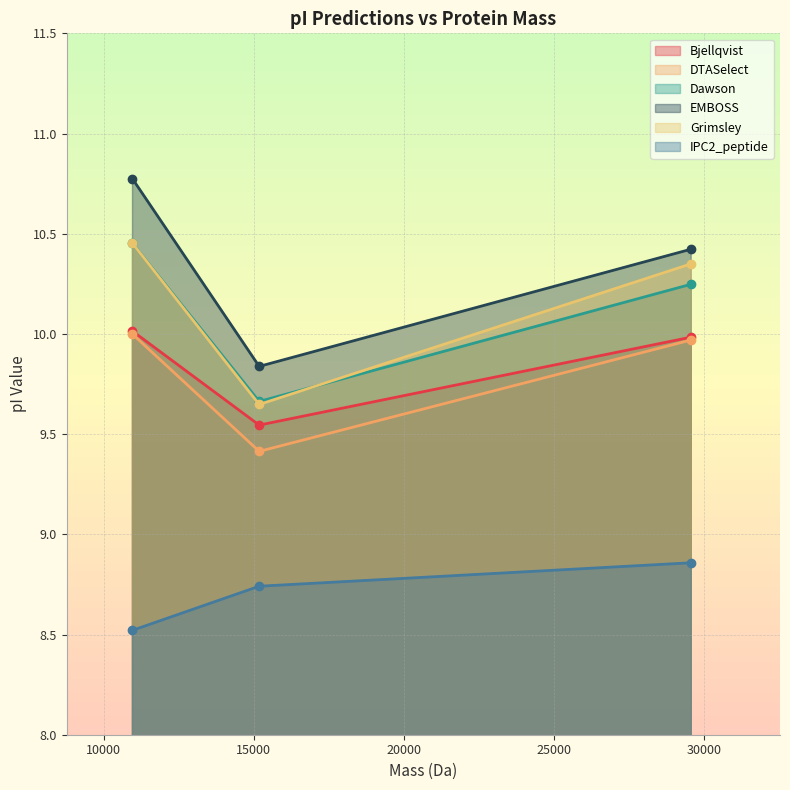

How many lines are shown in the chart?

6